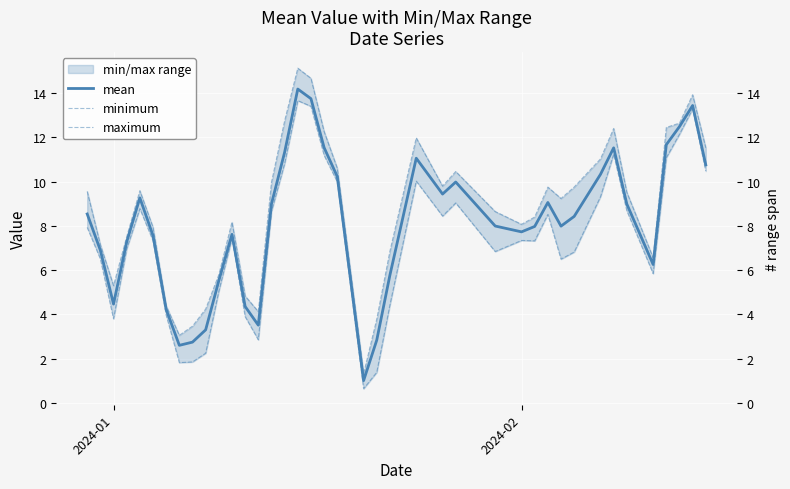

True or false: minimum and maximum cross at least once.

False